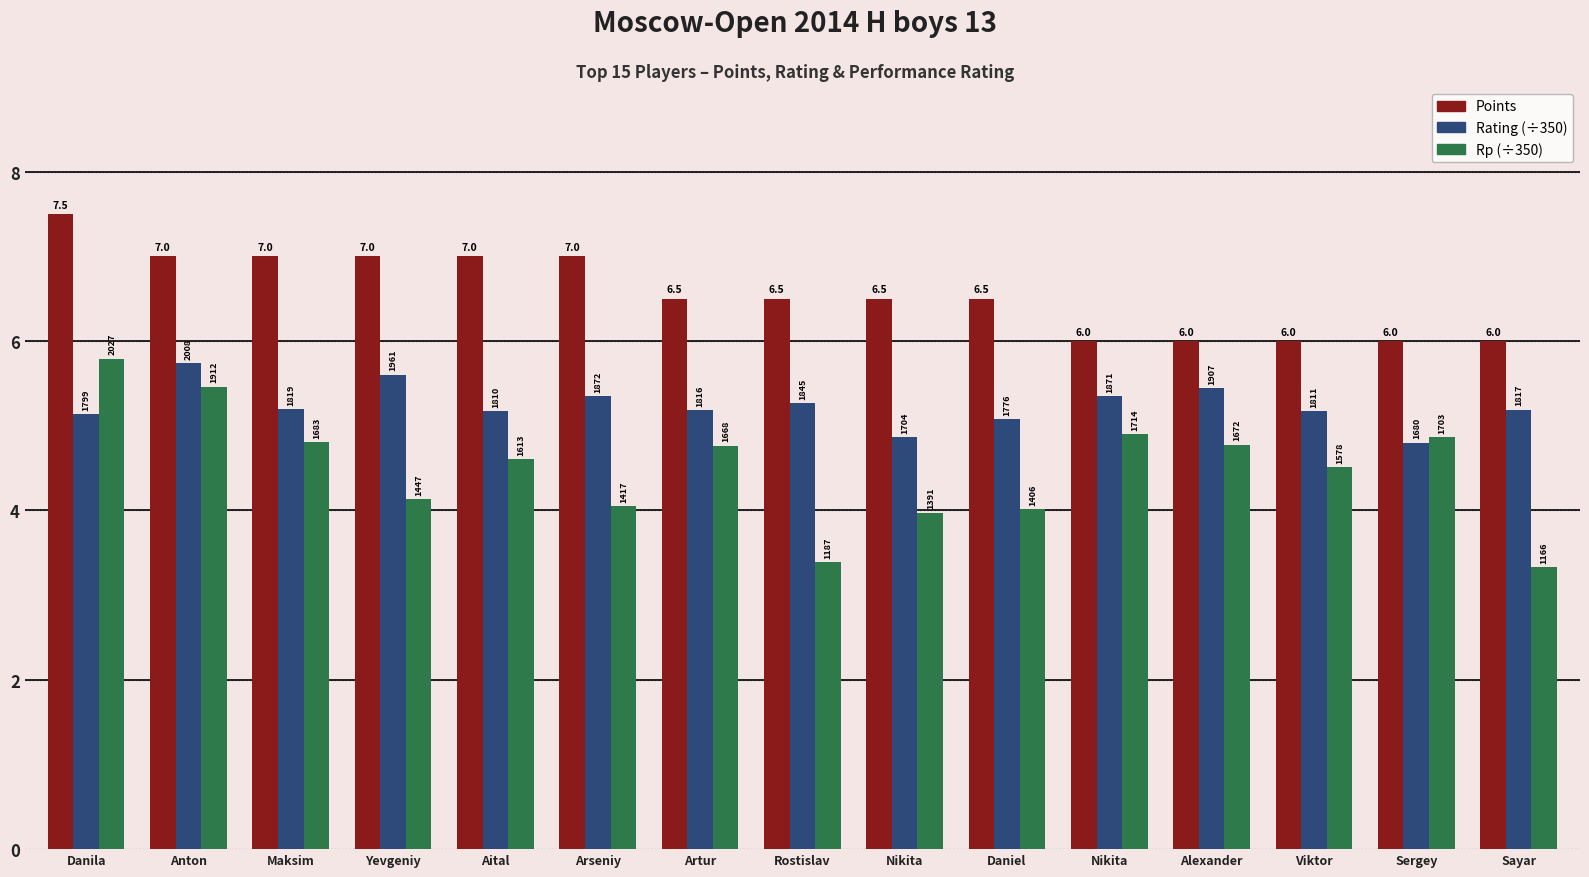

The value of Rating (÷350) at Yevgeniy is 2.6. True or false?

False